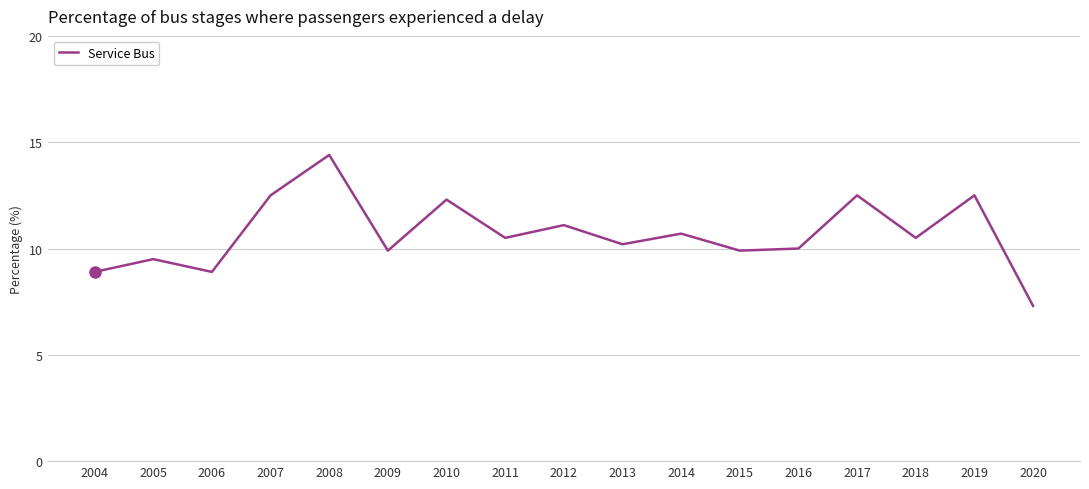

Read the value at 2007.

12.5